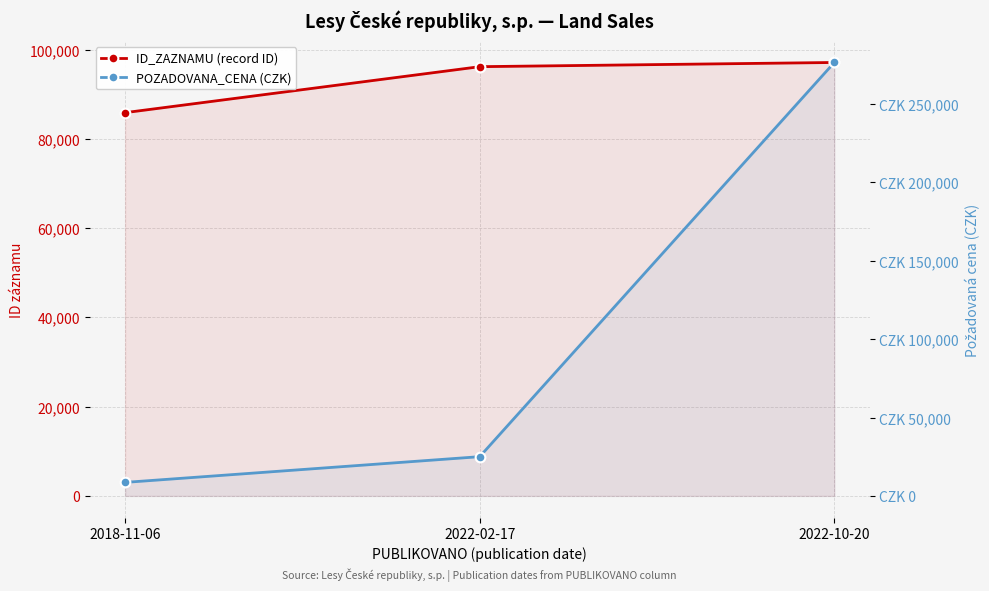

Is the value of ID_ZAZNAMU (record ID) at 2022-10-20 greater than the value of POZADOVANA_CENA (CZK) at 2018-11-06?

Yes